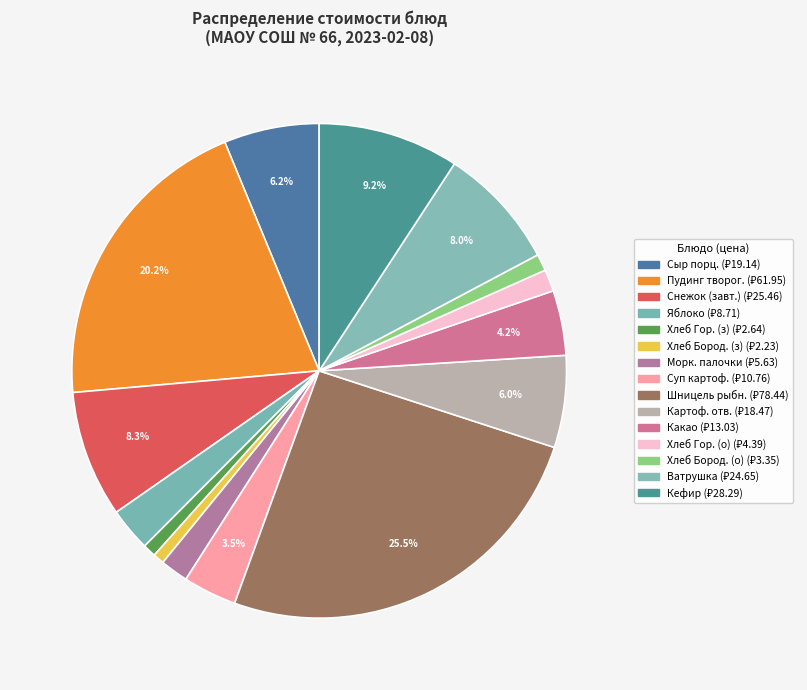

How many segments does this pie chart have?

15